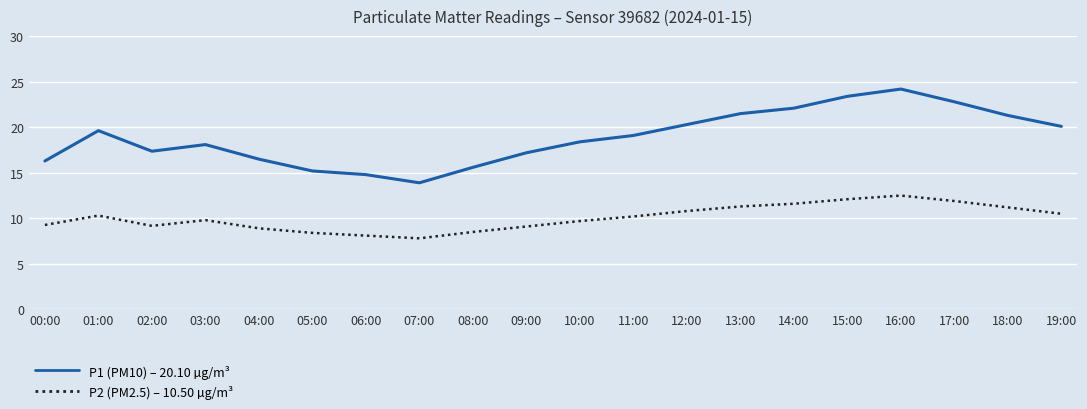

What is the spread (max minus min) of values at 18:00?

10.1